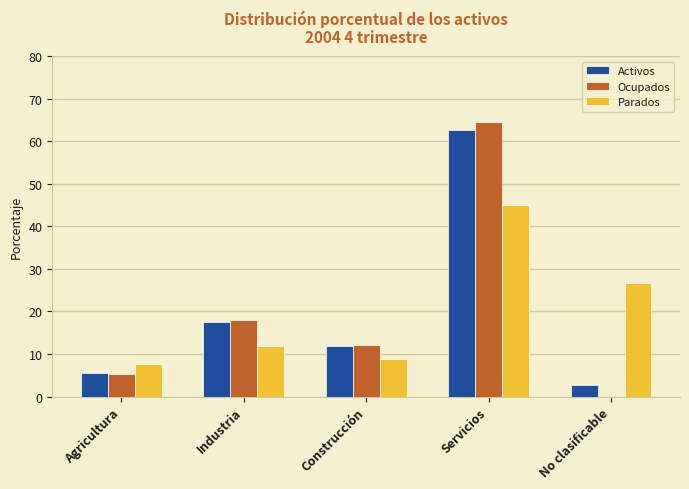

How many values in the Activos series are below 11?

2